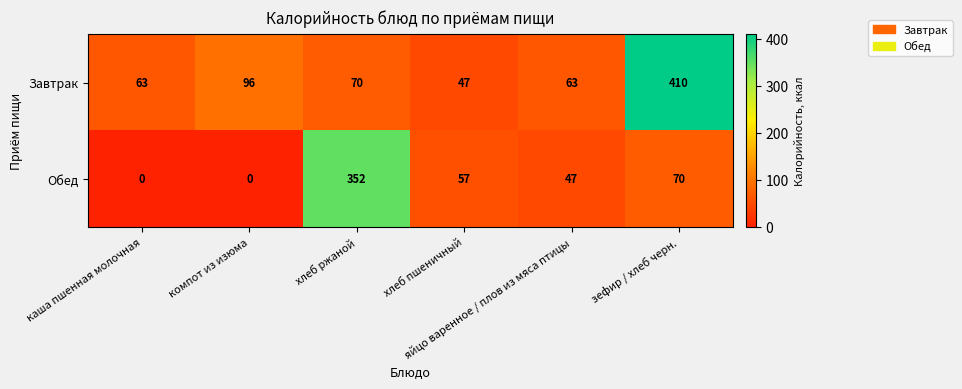

What is the difference between the highest and lowest values at хлеб ржаной?

282